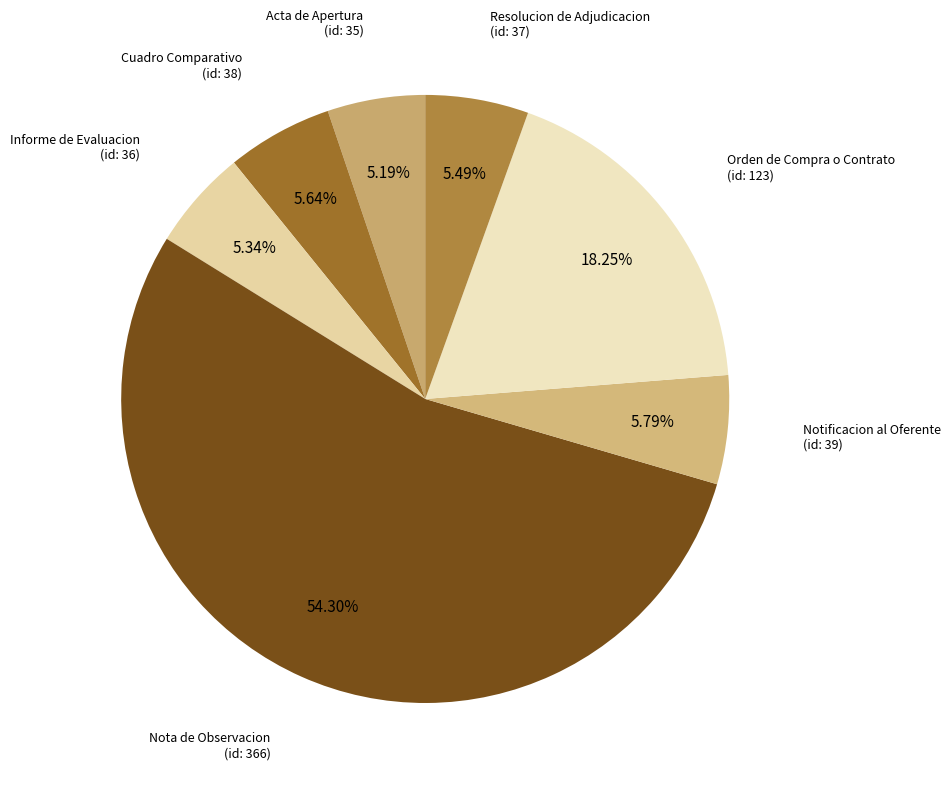

Is there any slice that represents more than half of the pie?

Yes